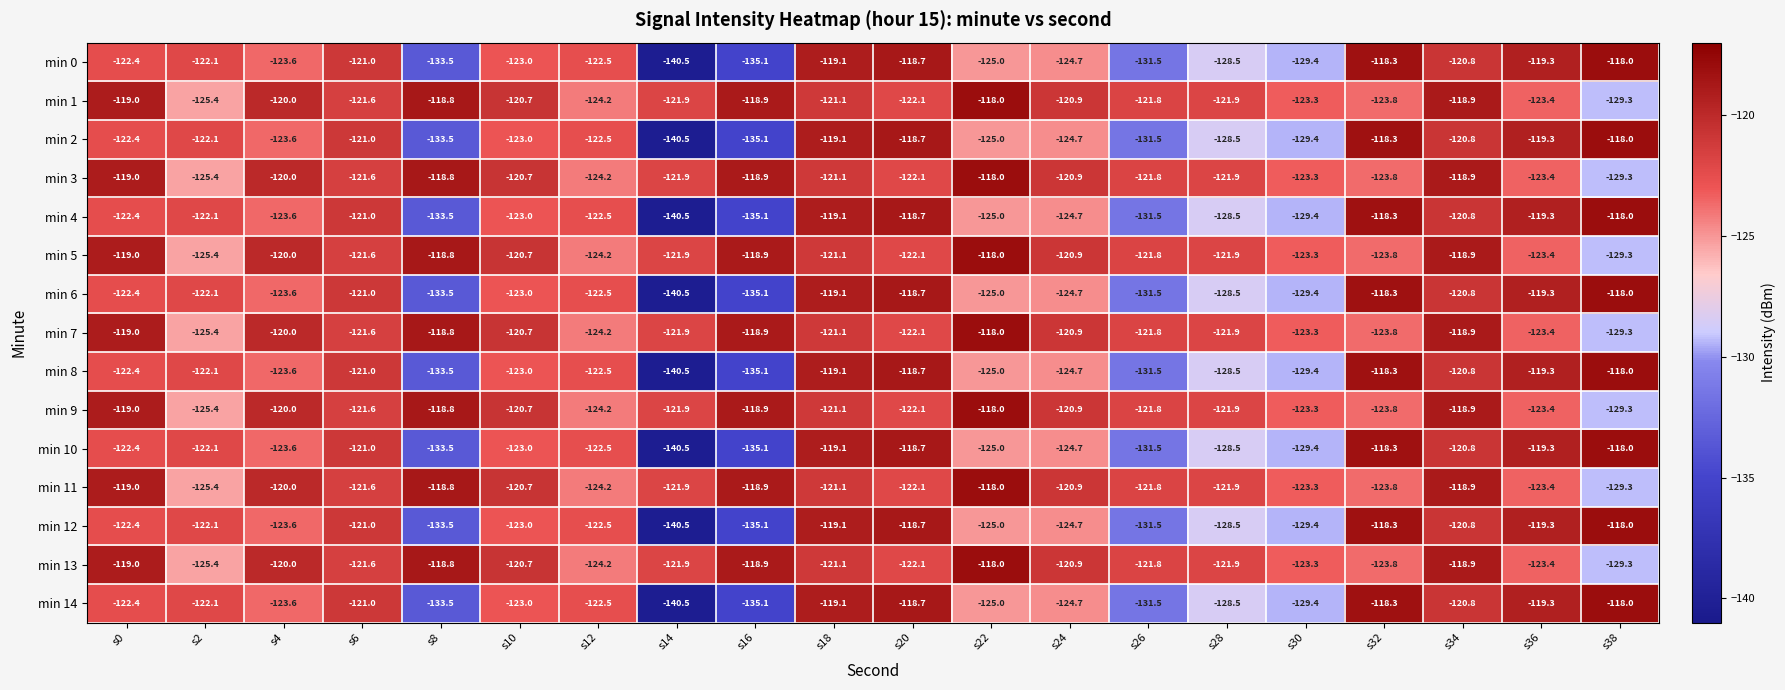

What is the total value across all series at s16?

-1913.1